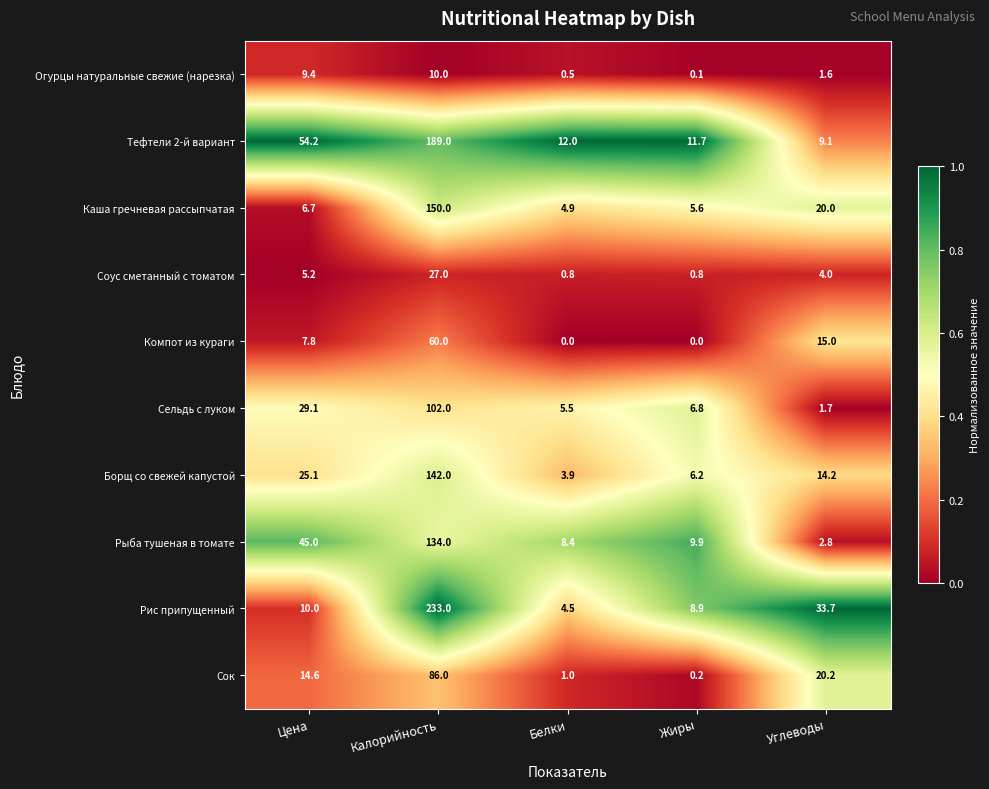

What is the difference between the second highest and second lowest values in the Огурцы натуральные свежие (нарезка) series?

8.9